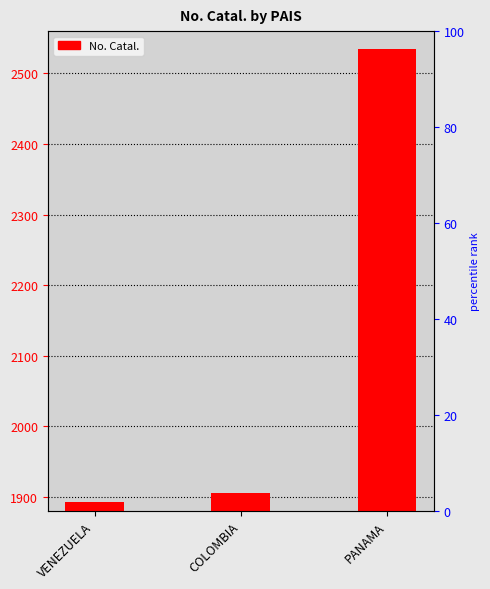

What is the ratio of the value at PANAMA to the value at COLOMBIA?

1.3